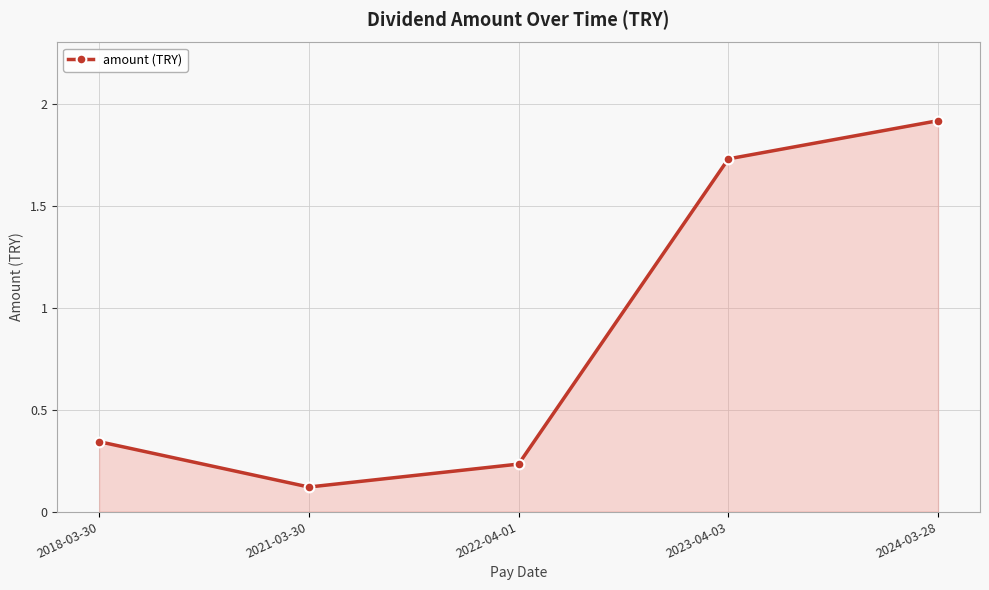

What is the sum of all values?

4.3